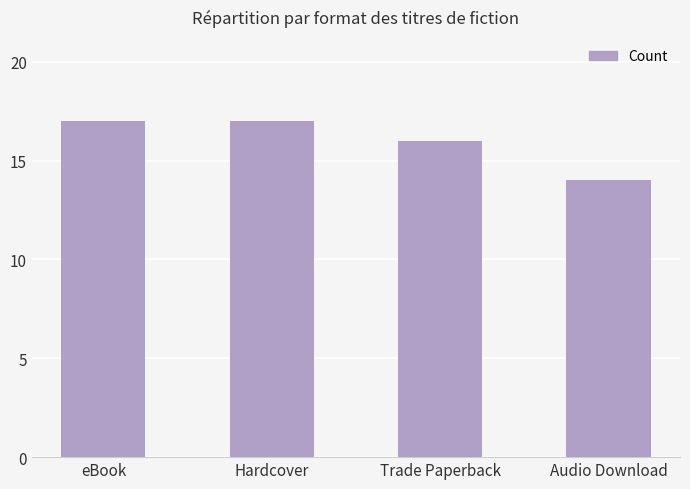

What is the difference between the maximum and minimum values?

3